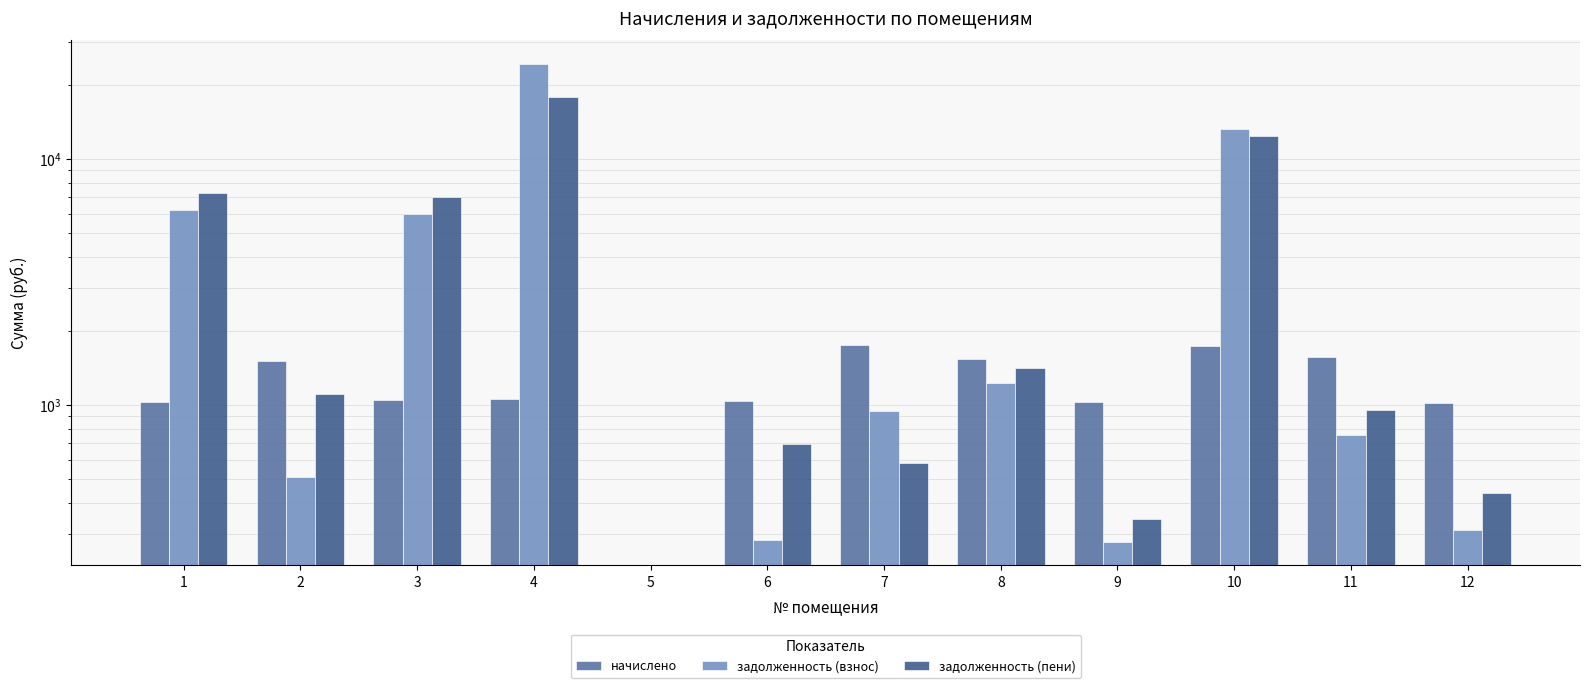

At 7, list the series in order from smallest to largest.

задолженность (пени), задолженность (взнос), начислено